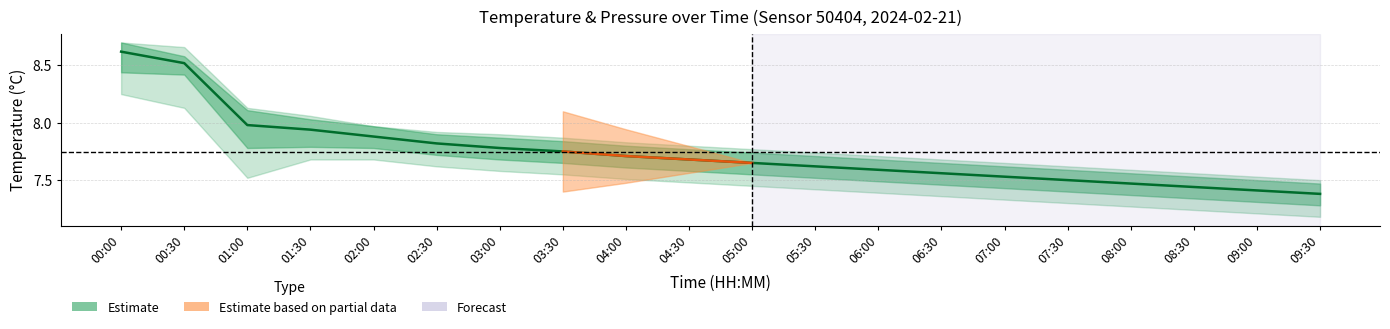

True or false: the data has more than 1 interior local peaks.

False